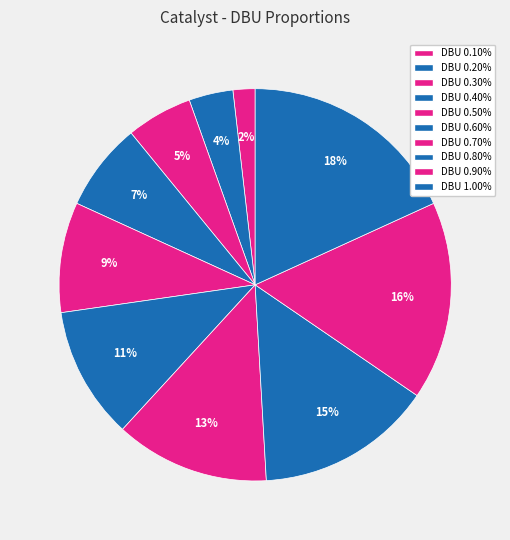

Count the number of slices in the pie.

10